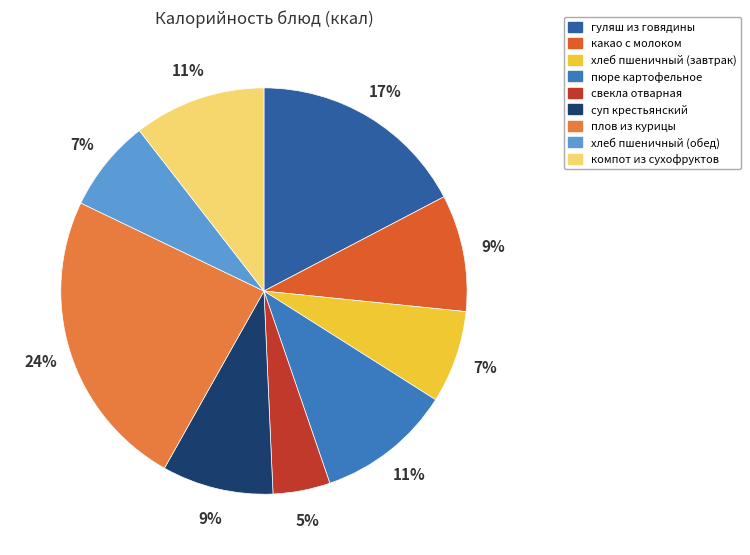

How many slices are in this pie chart?

9